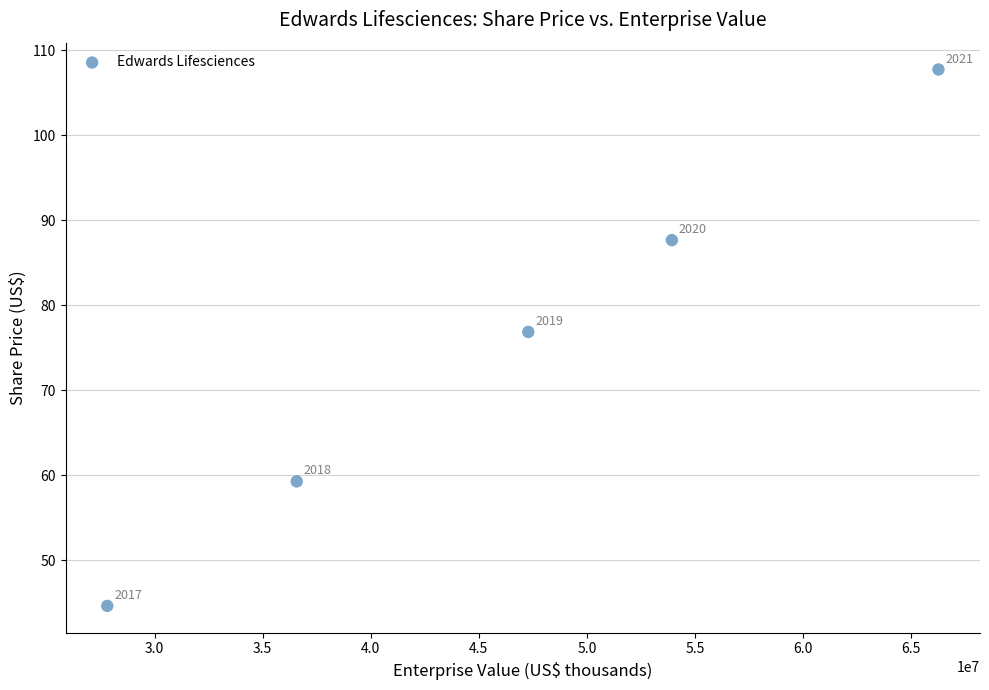

What is the average Y value?

75.2